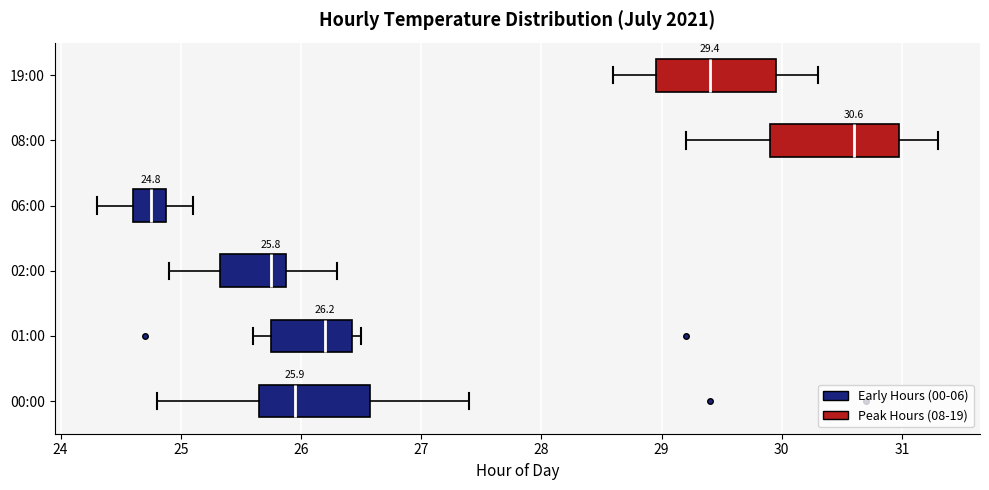

Which box has the furthest to the right median line?

08:00